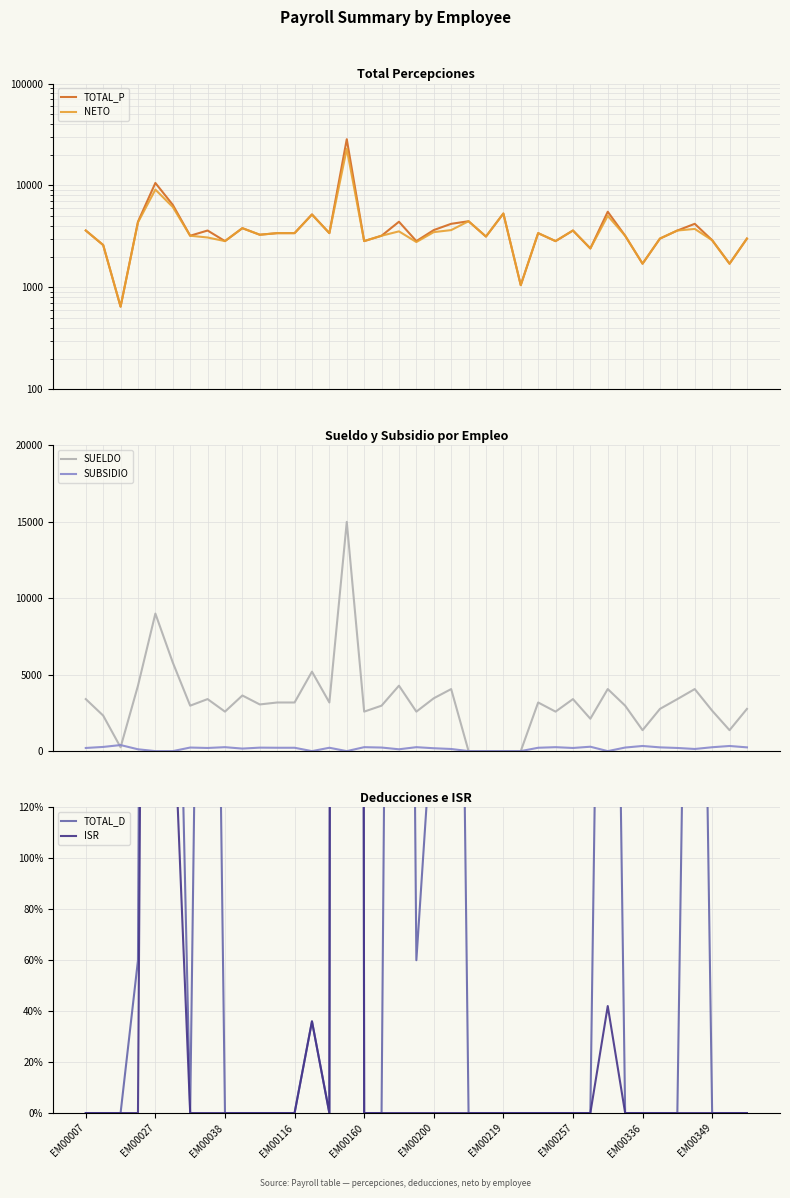

At which category is the sum across all series the highest?

15